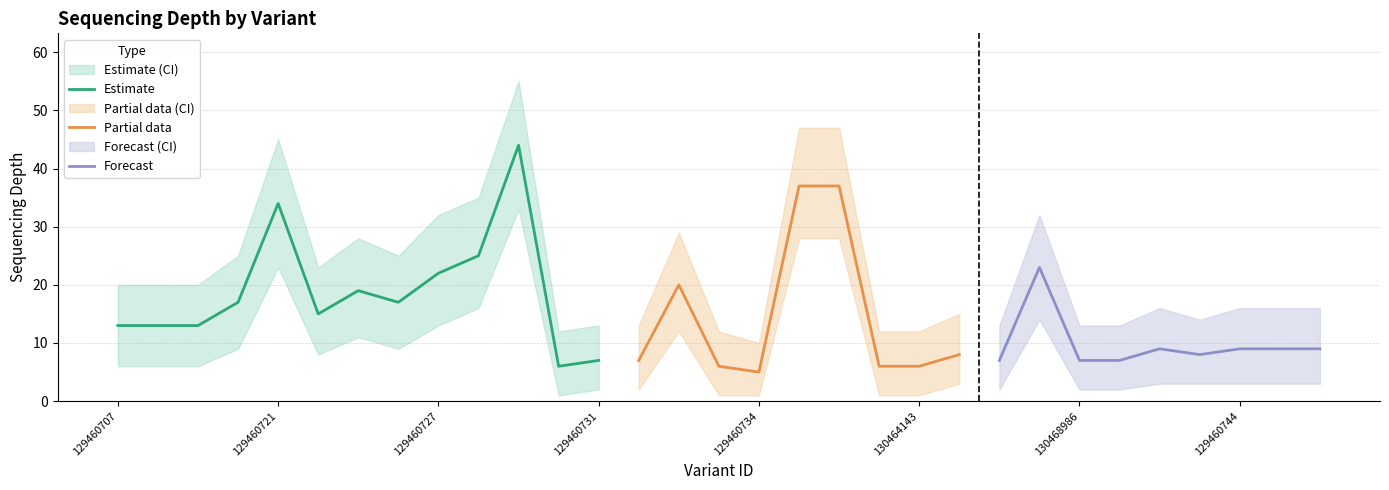

What is the label of the 3rd point from the right?

129460744